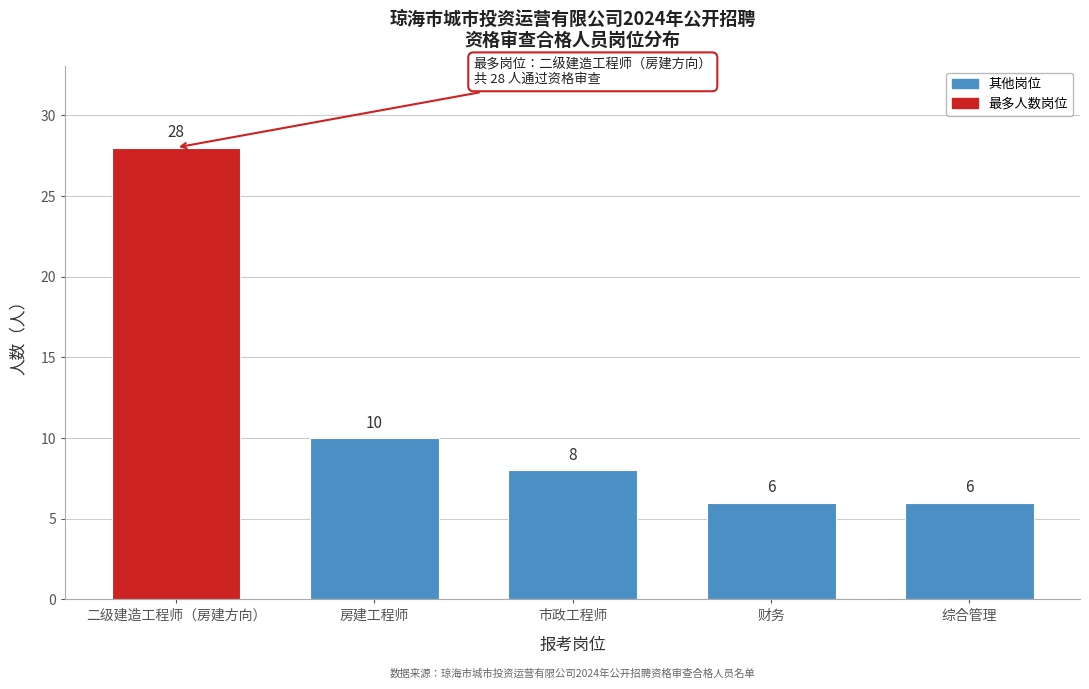

Reading right to left, extract all data points from this chart.

综合管理=6	财务=6	市政工程师=8	房建工程师=10	二级建造工程师（房建方向）=28